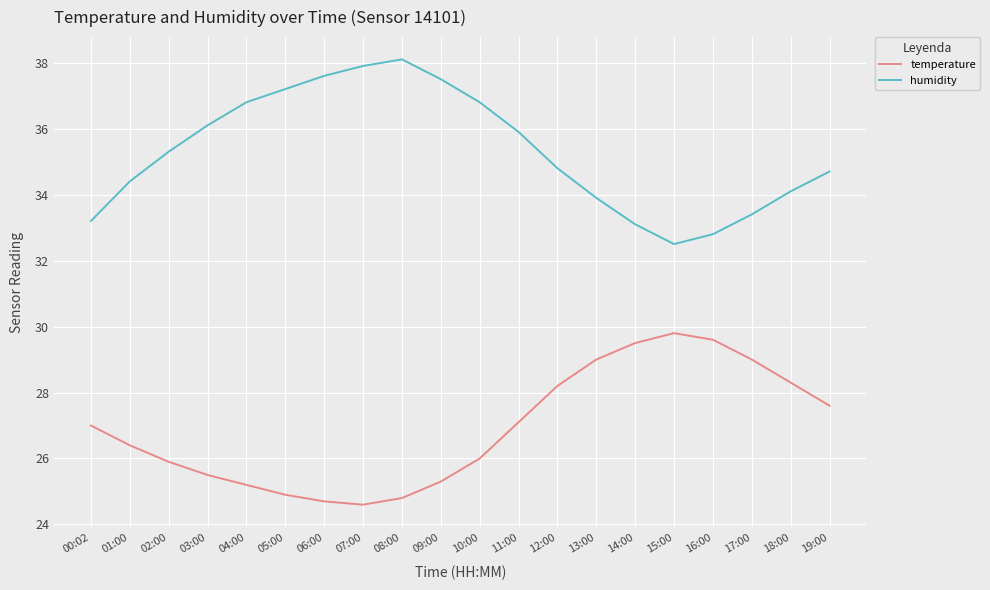

In humidity, how many points are lower than both neighbors (excluding endpoints)?

1